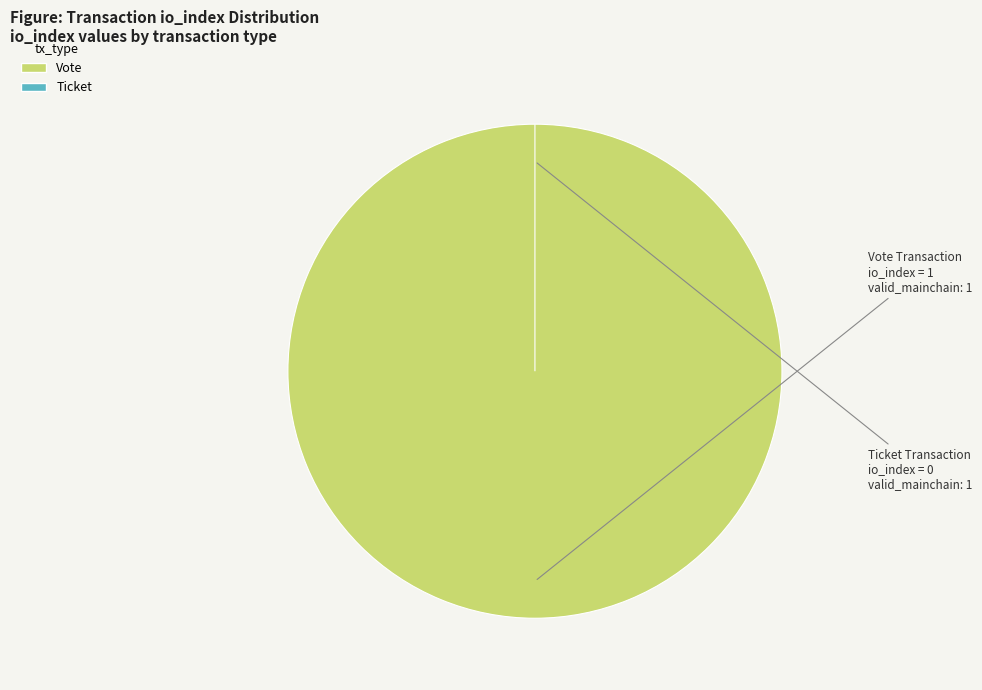

Rank the categories by value from lowest to highest.

Ticket (io_index=0), Vote (io_index=1)